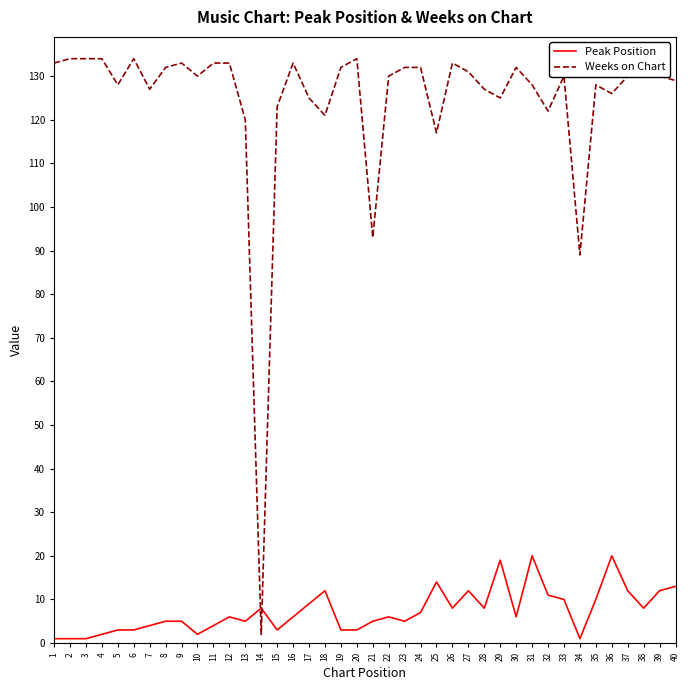

Where is Weeks on Chart nearest to the value 68?

34